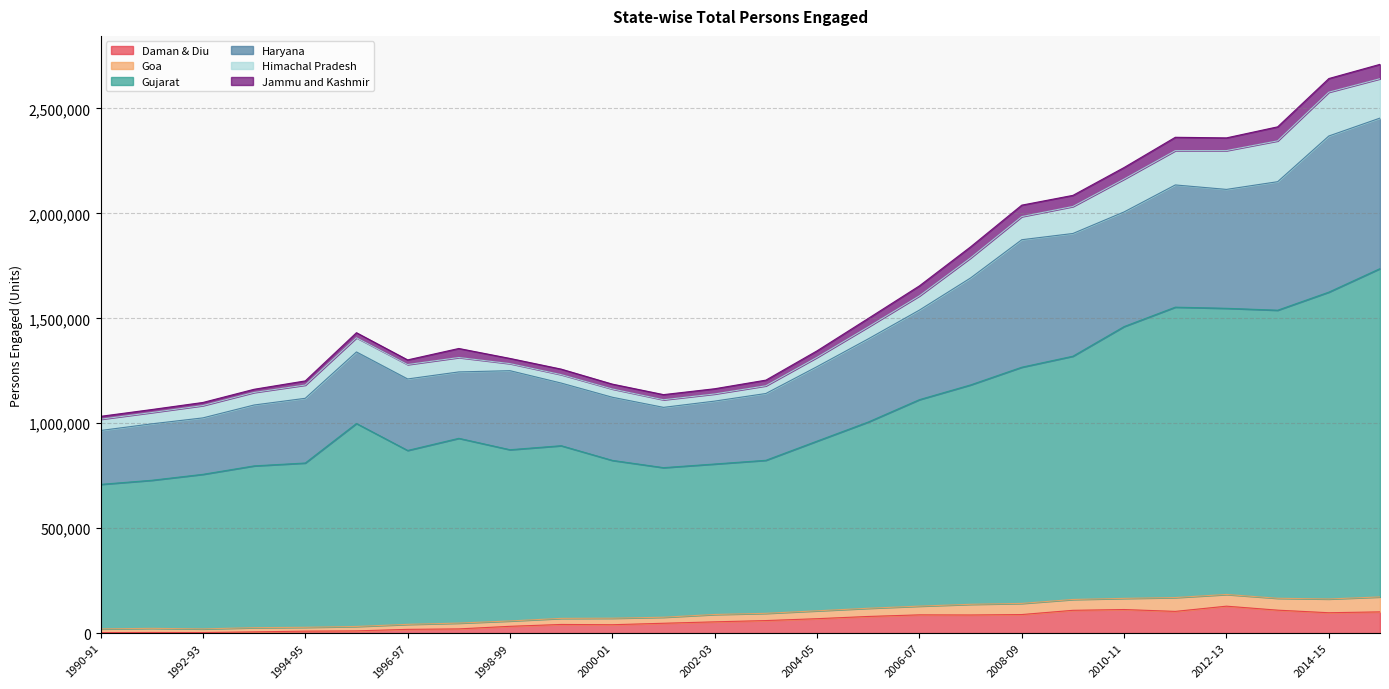

What is the average value of the Gujarat series?

1072087